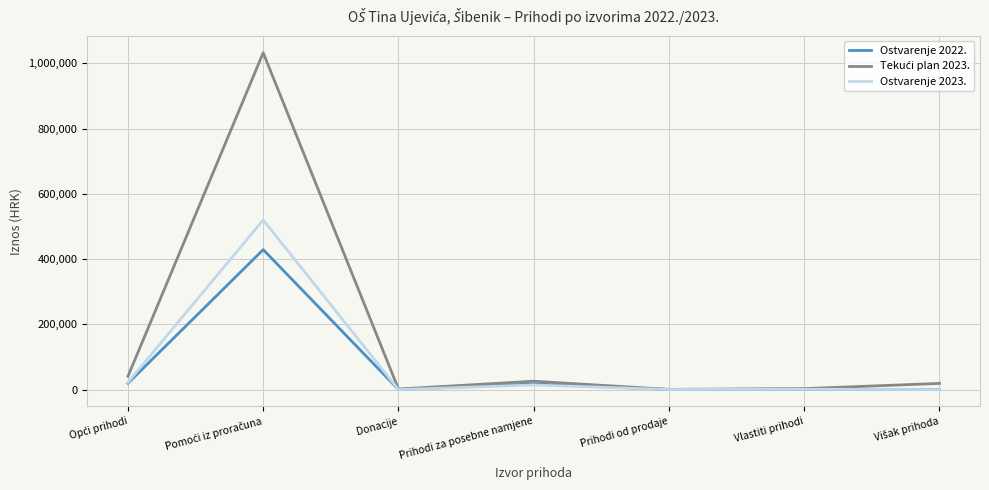

What is the maximum value shown in the chart?

1032630.0